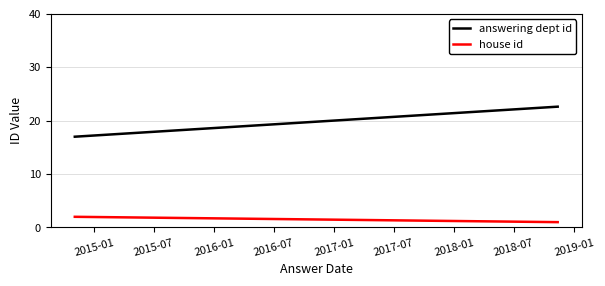

Rank the series at 2015-01 from lowest to highest value.

house id, answering dept id